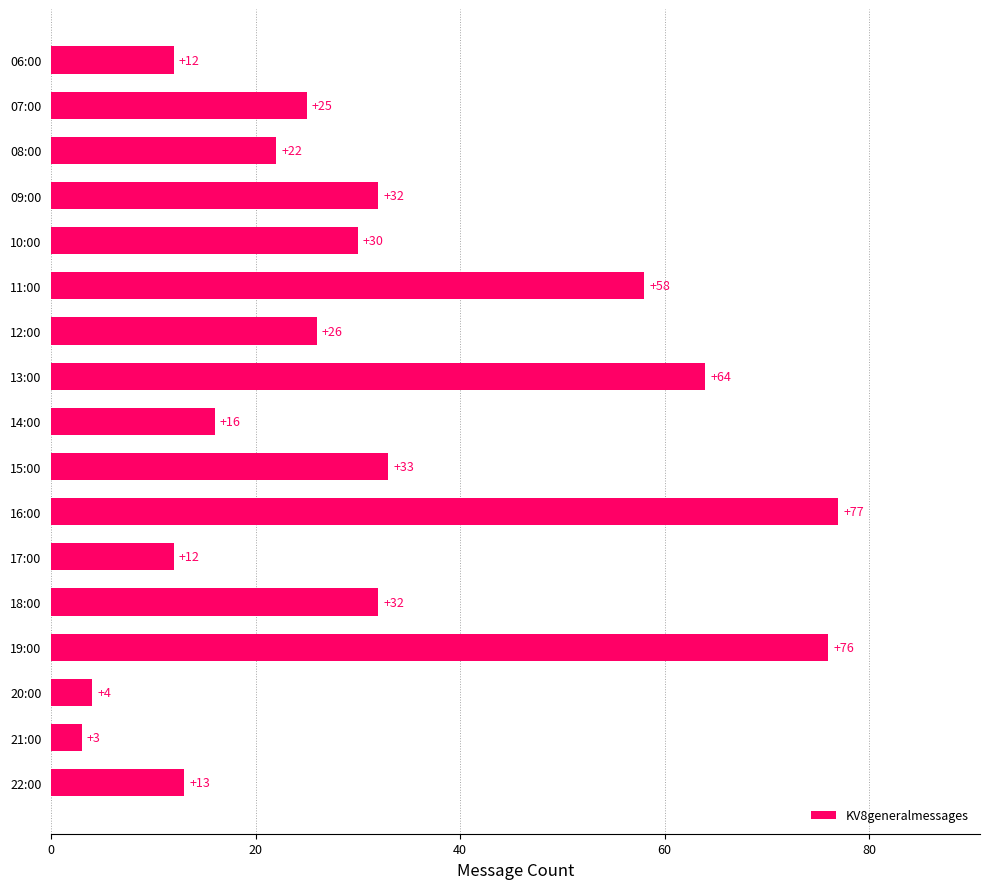

Reading top to bottom, what are all the values shown in this chart?

06:00=12	07:00=25	08:00=22	09:00=32	10:00=30	11:00=58	12:00=26	13:00=64	14:00=16	15:00=33	16:00=77	17:00=12	18:00=32	19:00=76	20:00=4	21:00=3	22:00=13